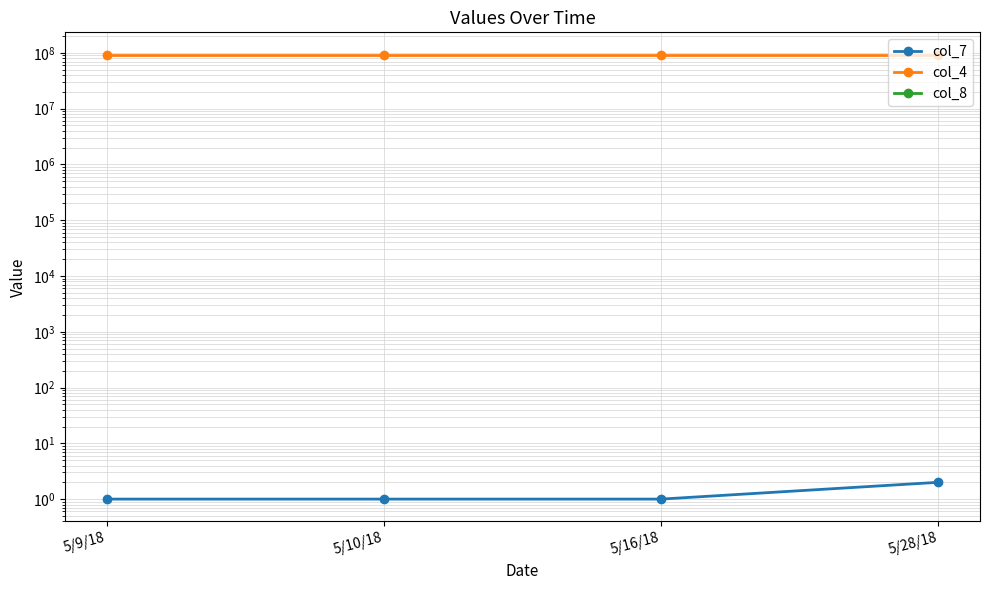

What position from the right is 5/10/18?

3